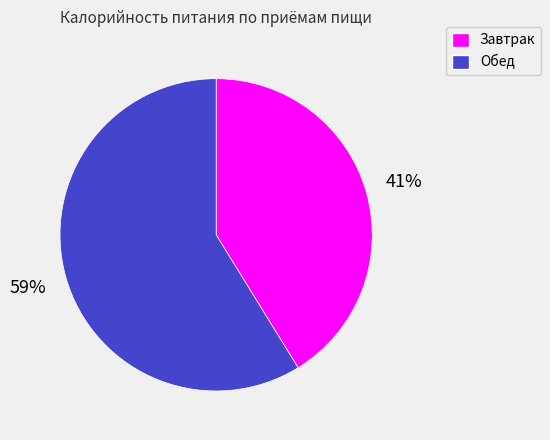

What percentage is the Завтрак slice, to the nearest percent?

41%